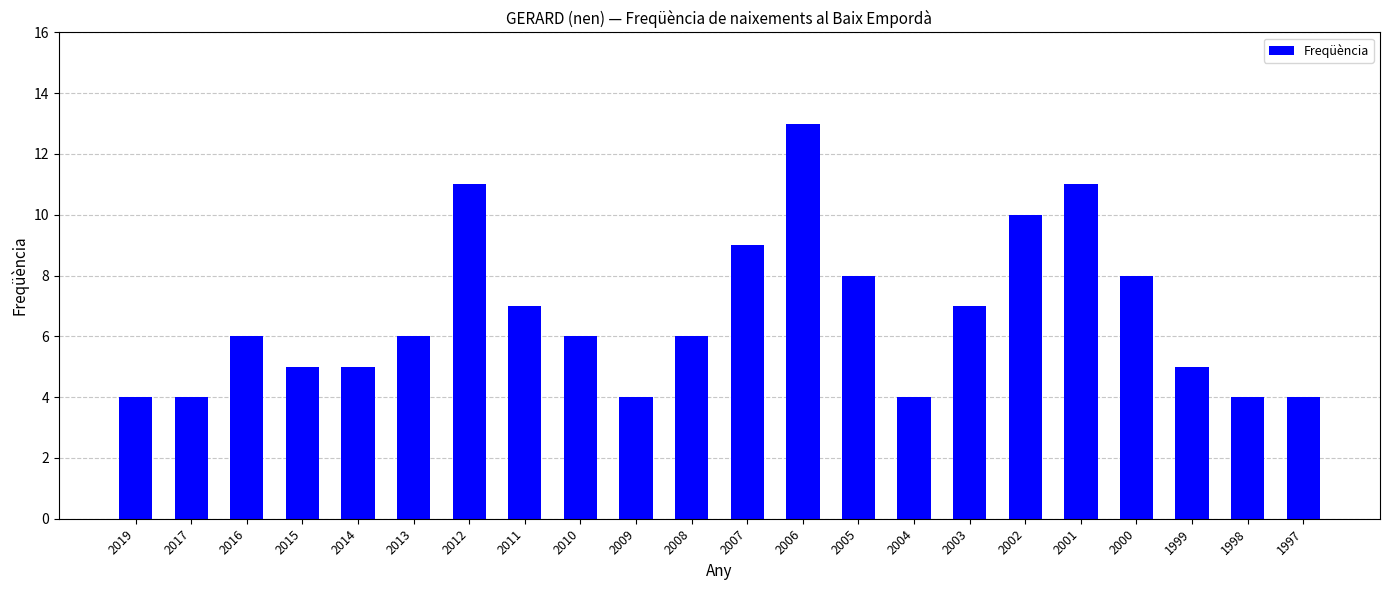

How many data points does each series have?

22